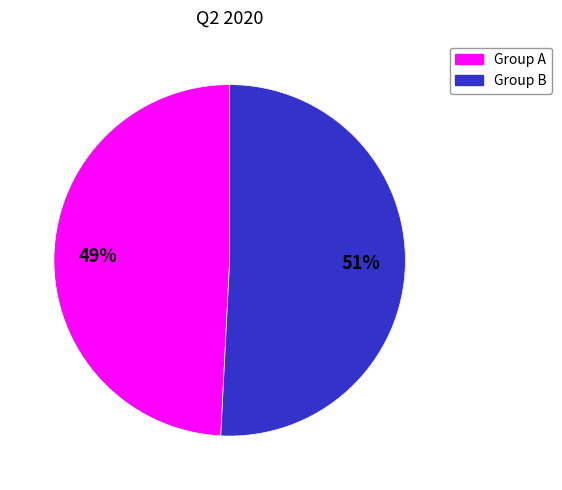

Is it true that Group A is 49% of the pie?

True